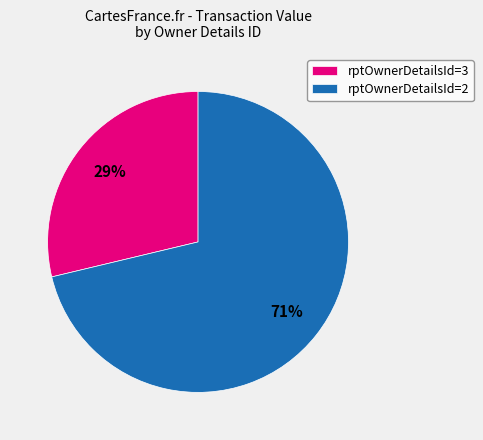

To the nearest percent, what is the average slice percentage?

50%